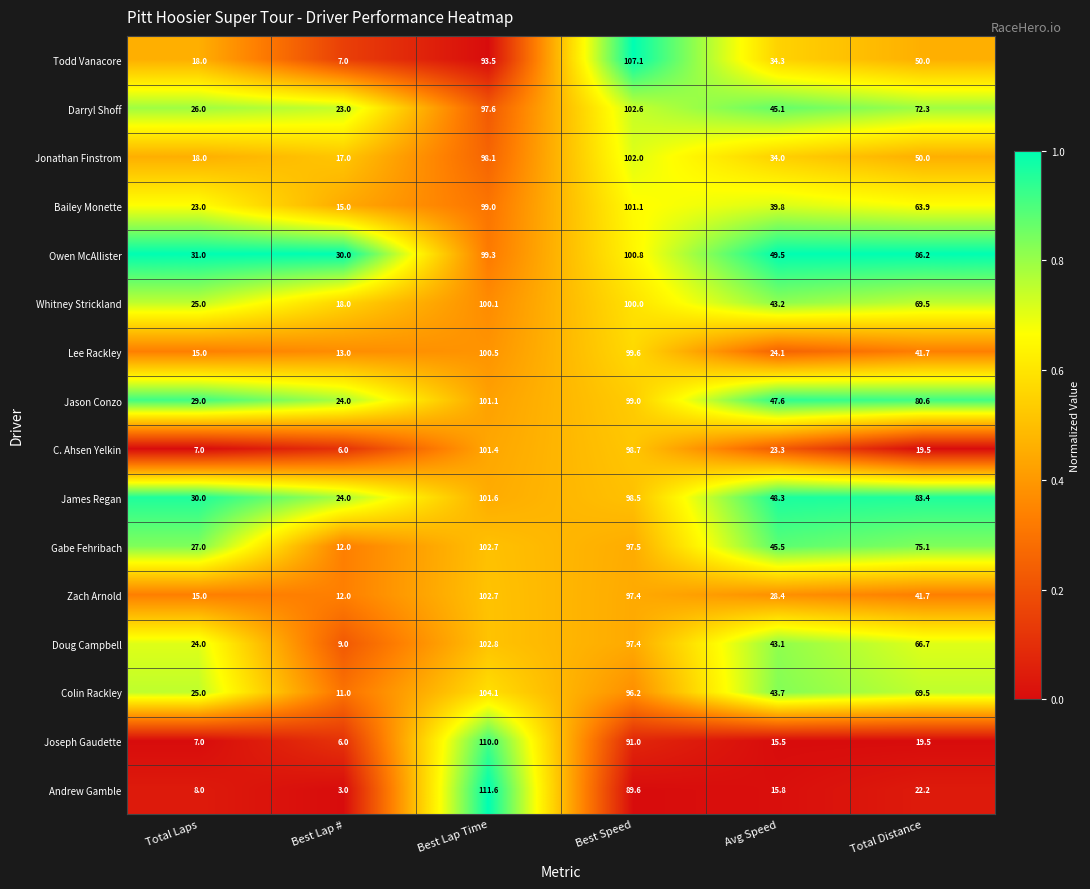

How many values in the C. Ahsen Yelkin series exceed 23?

3